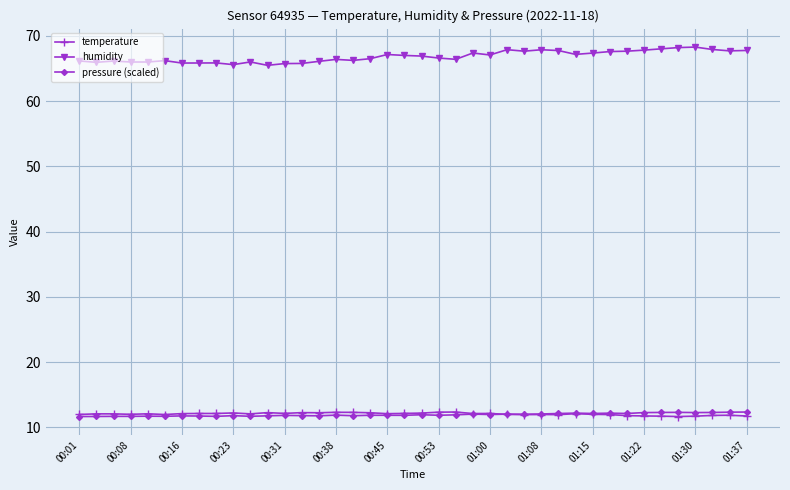

How many series are shown in this chart?

3